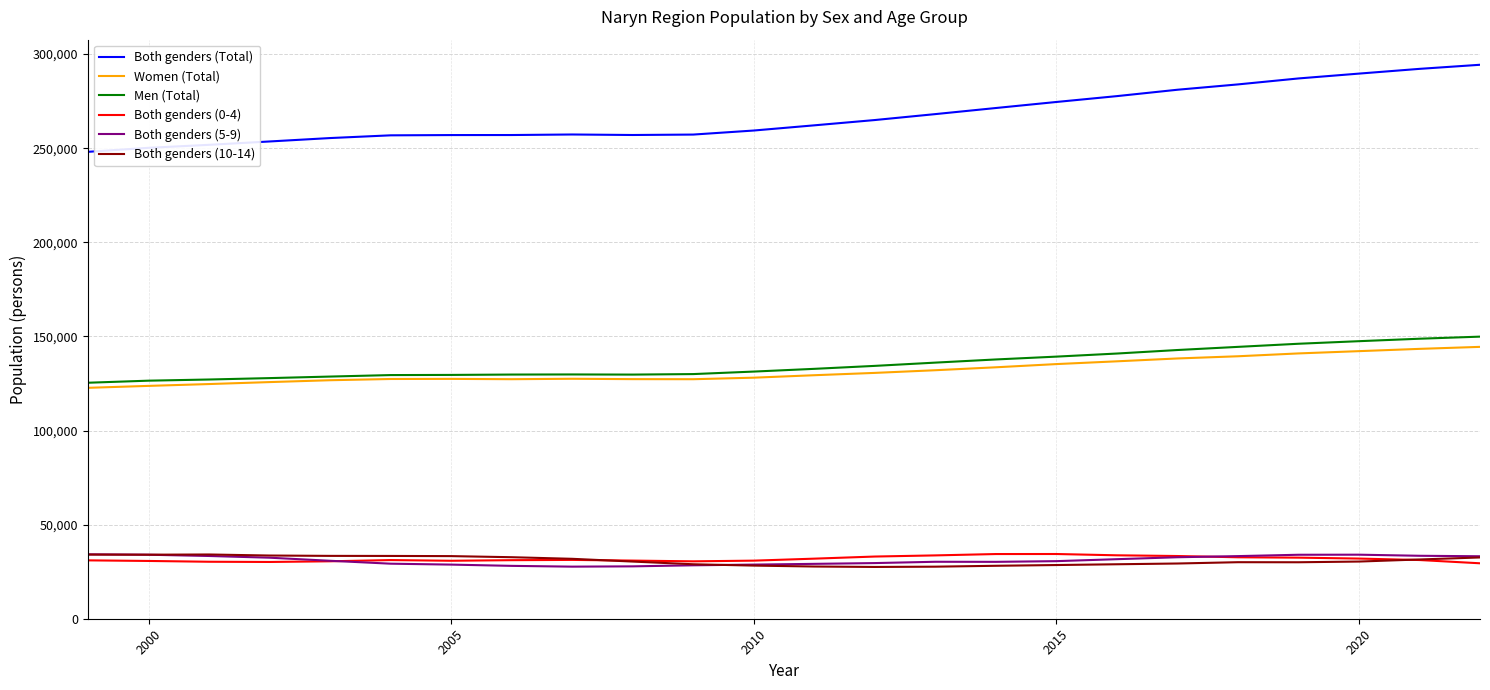

True or false: Both genders (0-4) and Women (Total) intersect in this chart.

False